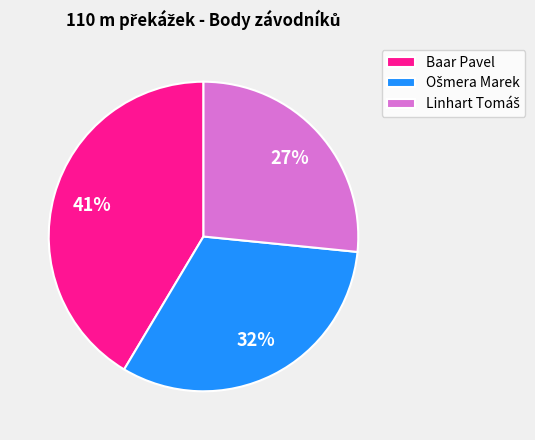

How many segments does this pie chart have?

3